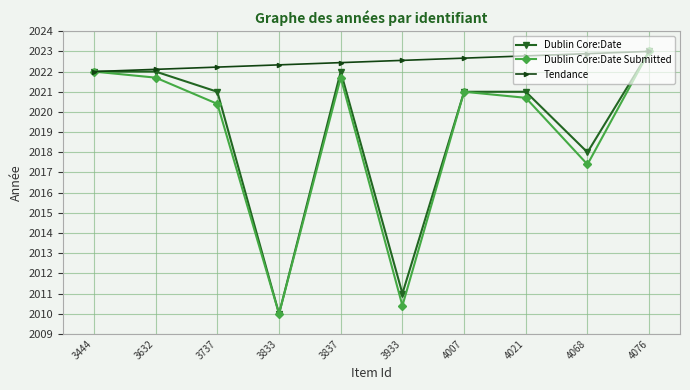

Is this an area chart (filled region under the line)?

No